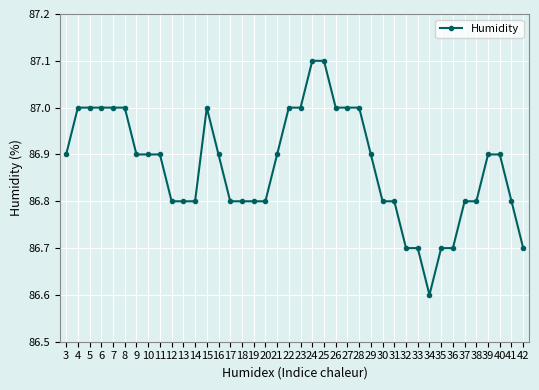

The chart shows a value of 86.9 at 11. True or false?

True